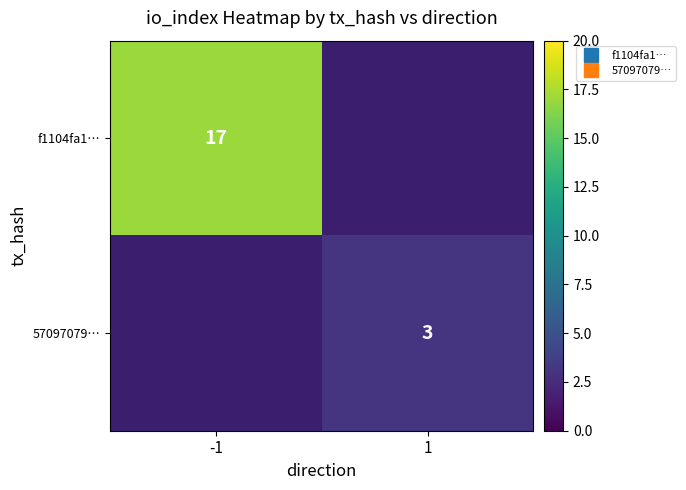

Rank the series at 1 from lowest to highest value.

f1104fa1…, 57097079…